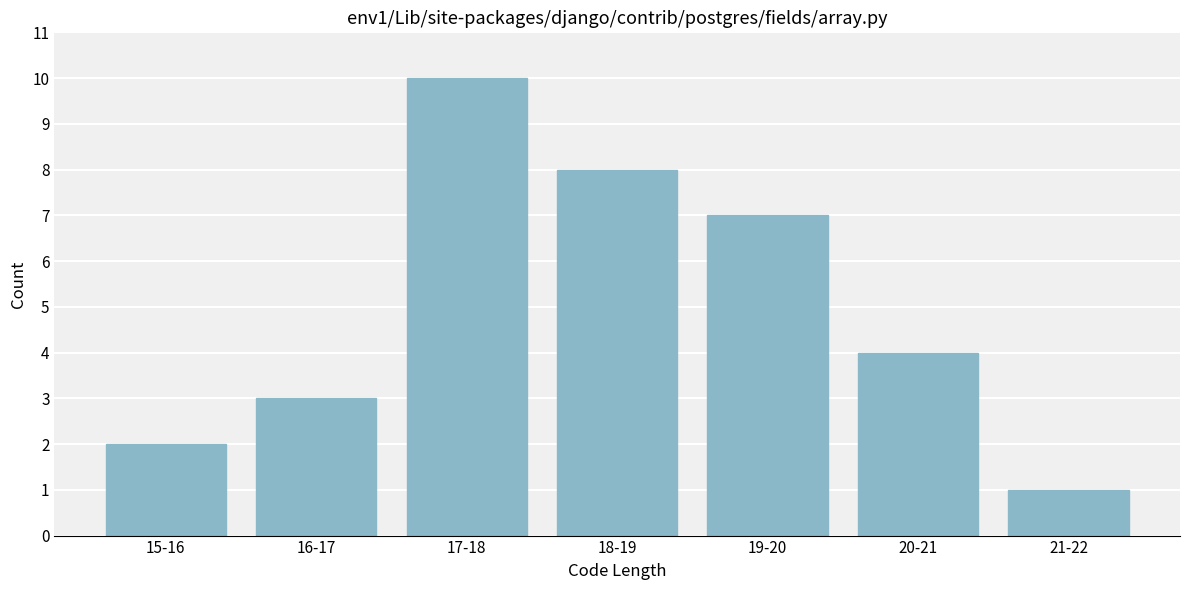

Reading left to right, transcribe all the data shown in this chart.

2	3	10	8	7	4	1